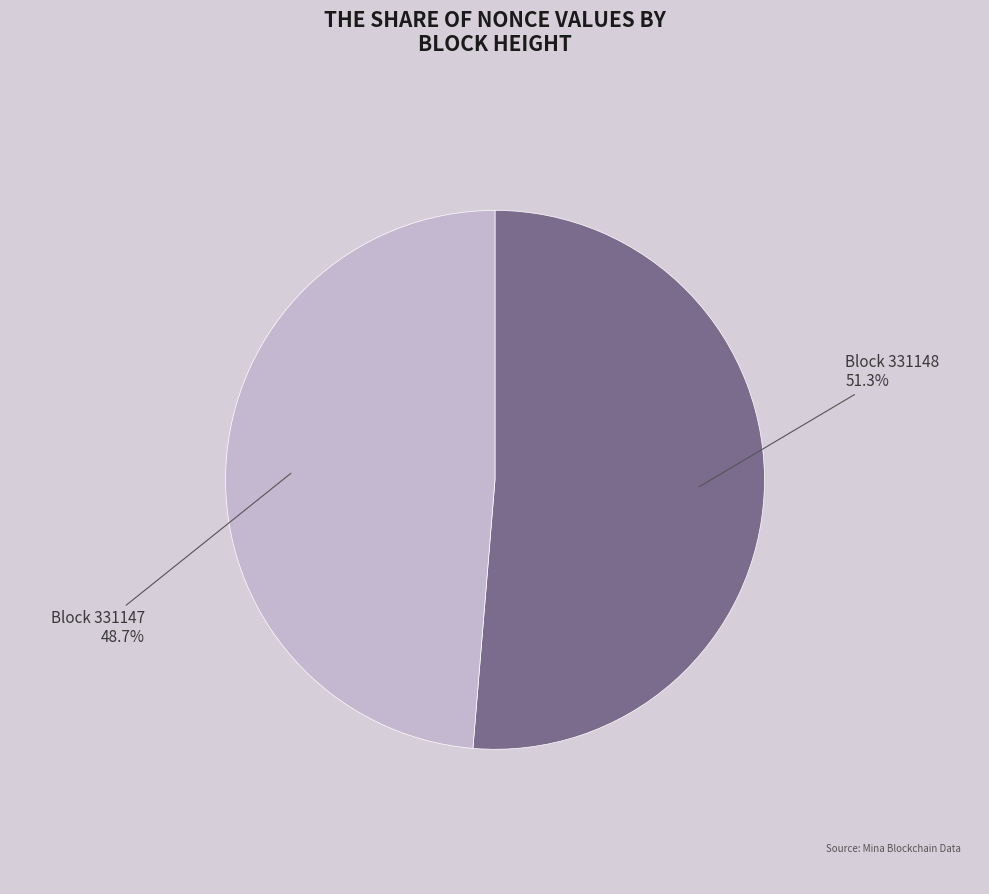

Which category accounts for the majority?

331148